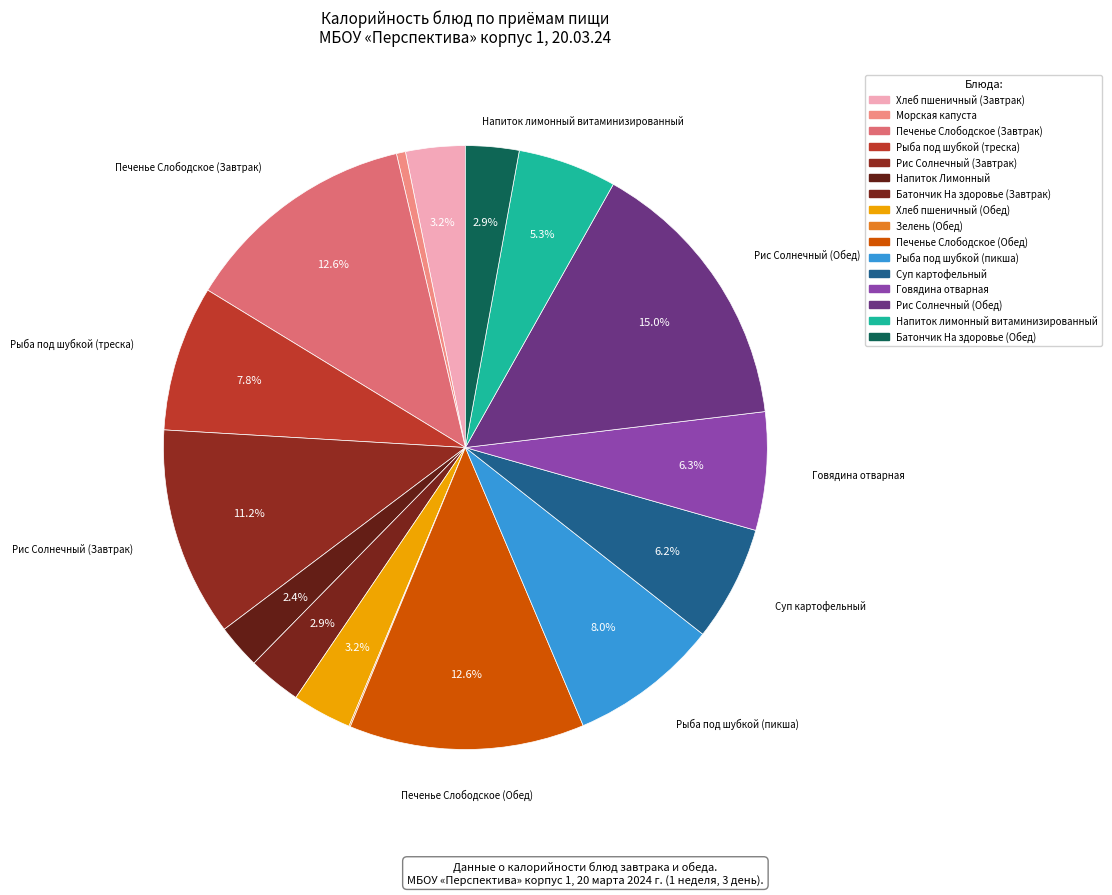

How many segments does this pie chart have?

16